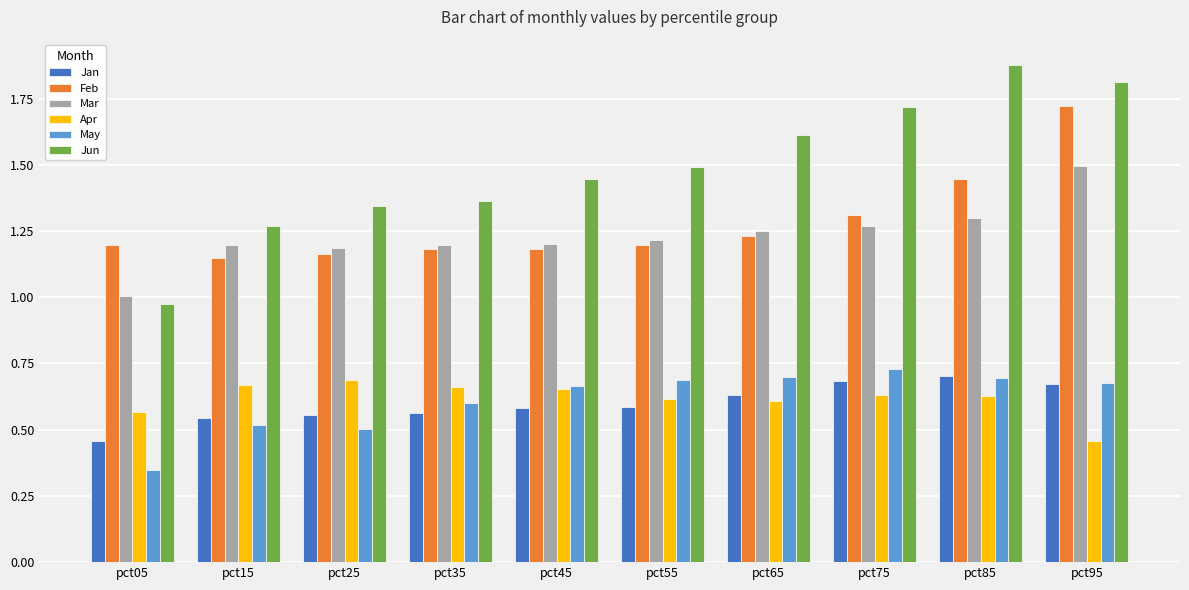

The value of Jan at pct25 is 0.3. True or false?

False